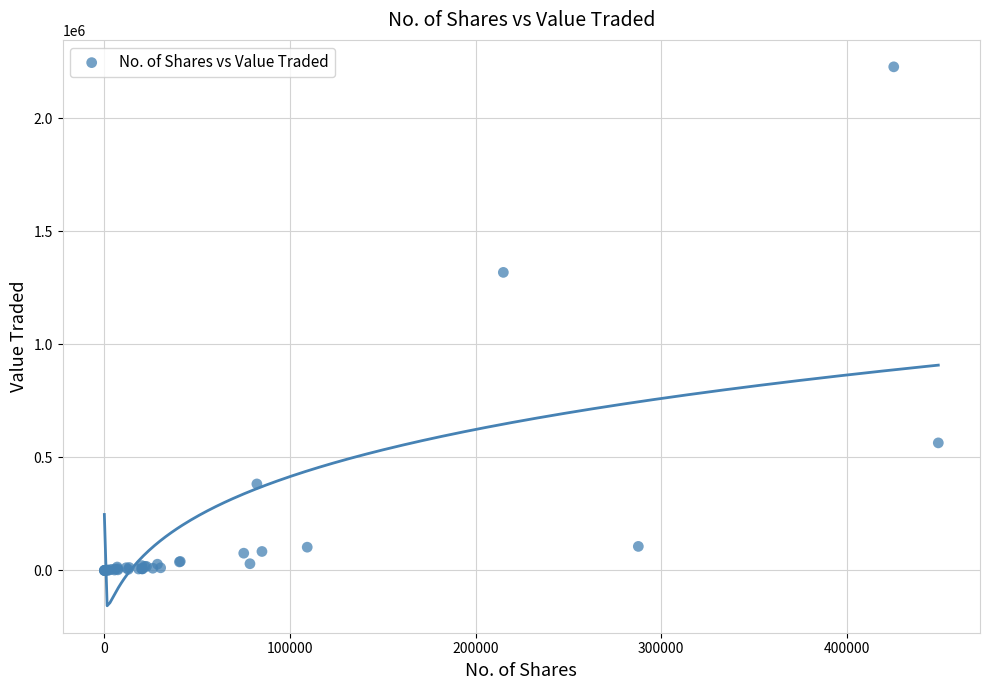

What Y value in the scatter plot is closest to 1113977?

1318624